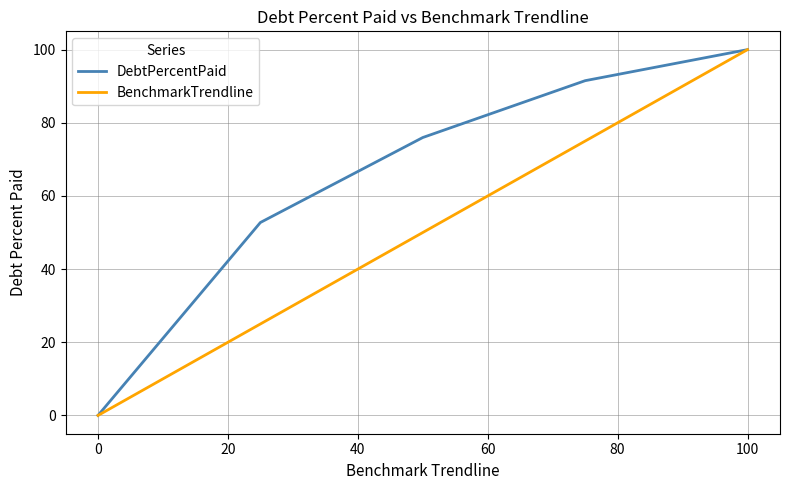

Reading left to right, what are all the values shown in this chart?

DebtPercentPaid: 0.0	52.7	76.0	91.5	100.0
BenchmarkTrendline: 0.0	25.0	50.0	75.0	100.0